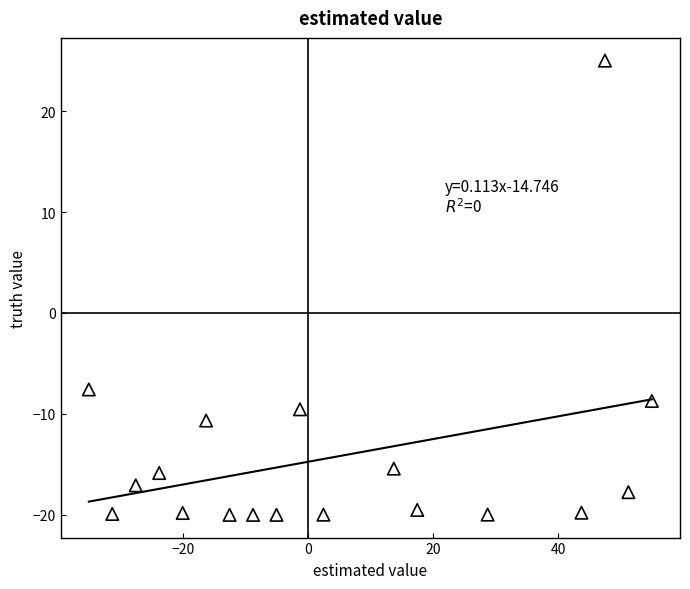

What is the range of X values (max minus min)?

90.0